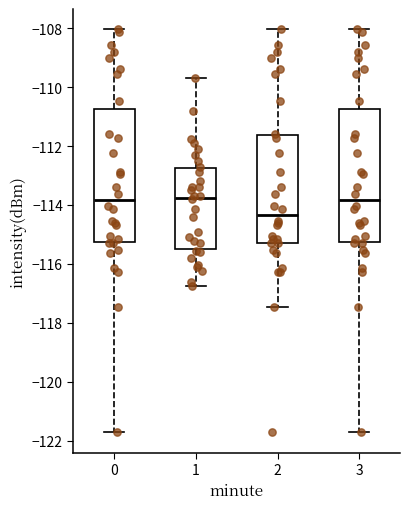

Reading left to right, transcribe this box plot: for each box, give where its median line is, the range the box spans, and where its two whiskers end, as read against the y-axis. The values are not printed on the chart, so give them approximately, as read against the axis.

0: median -113.8, box -115.2 to -110.8, whiskers -121.8 to -108.0
1: median -113.8, box -115.4 to -112.8, whiskers -116.8 to -109.8
2: median -114.4, box -115.2 to -111.6, whiskers -117.4 to -108.0
3: median -113.8, box -115.2 to -110.8, whiskers -121.8 to -108.0